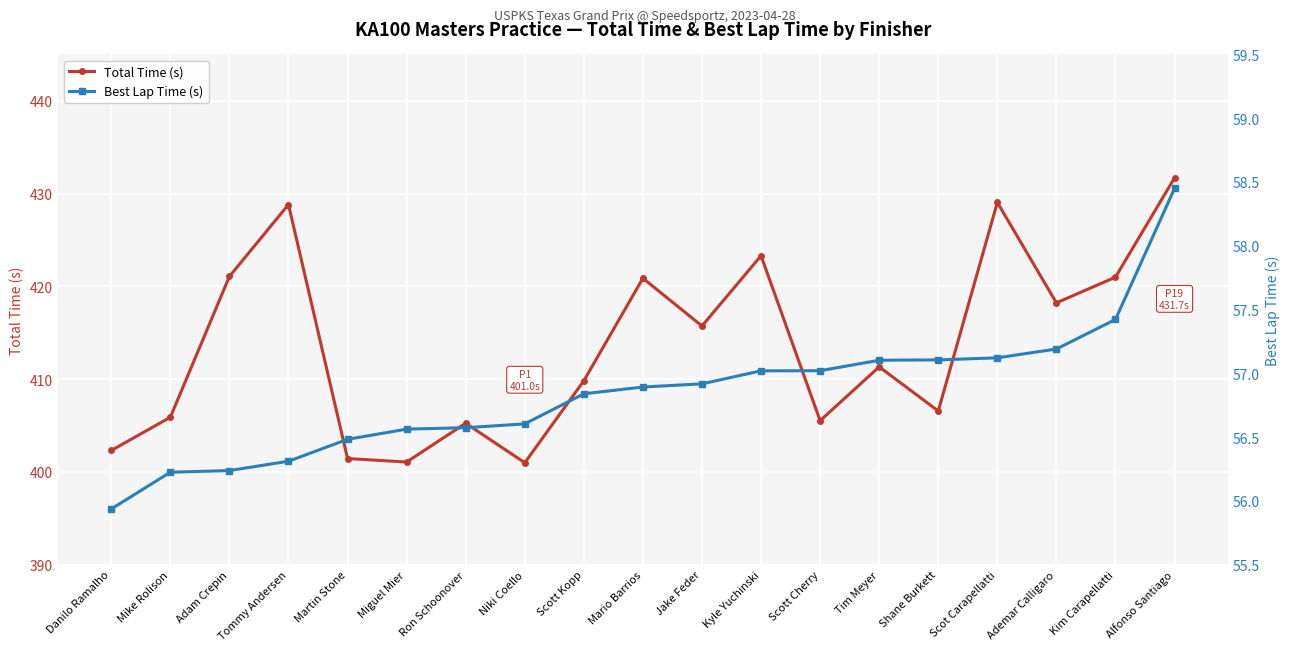

True or false: Best Lap Time (s) and Total Time (s) intersect in this chart.

False